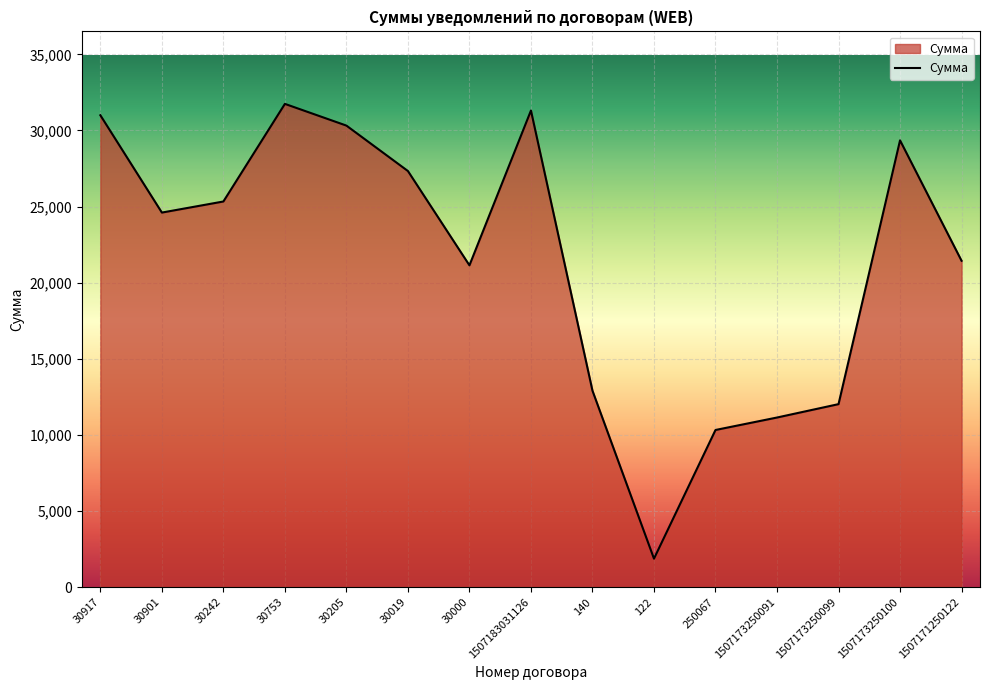

List the labels in order of value, smallest first.

122, 250067, 1507173250091, 1507173250099, 140, 30000, 1507171250122, 30901, 30242, 30019, 1507173250100, 30205, 30917, 1507183031126, 30753